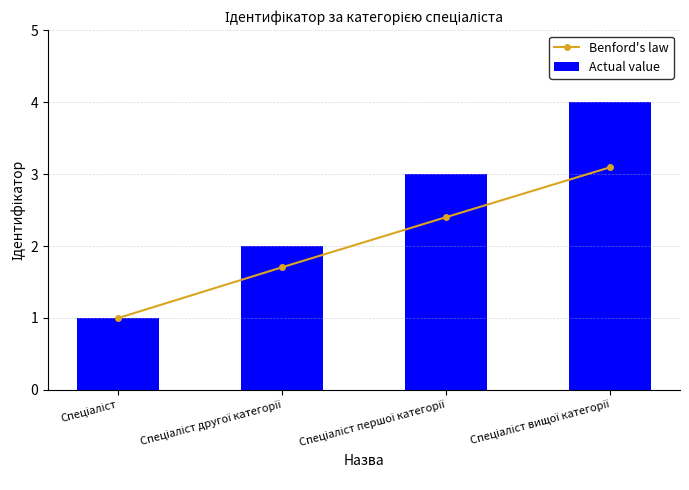

Between Спеціаліст другої категорії and Спеціаліст першої категорії, which series saw the biggest shift?

Actual value